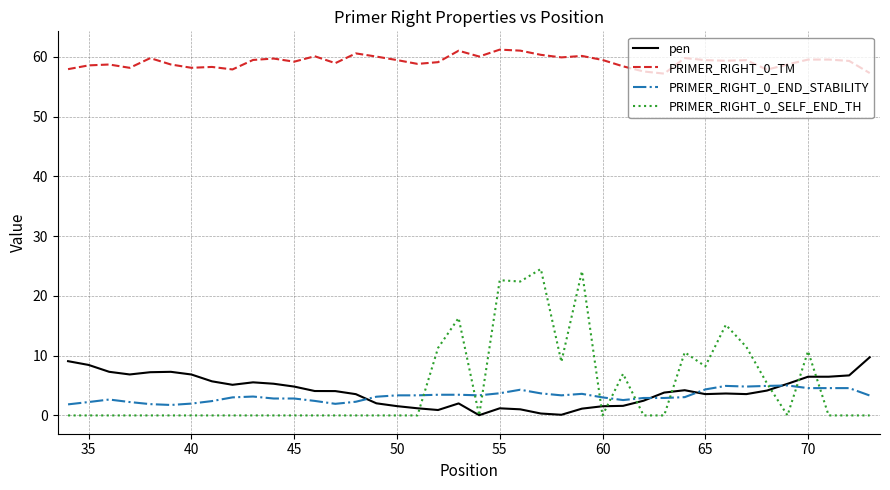

True or false: PRIMER_RIGHT_0_TM and pen cross at least once.

False